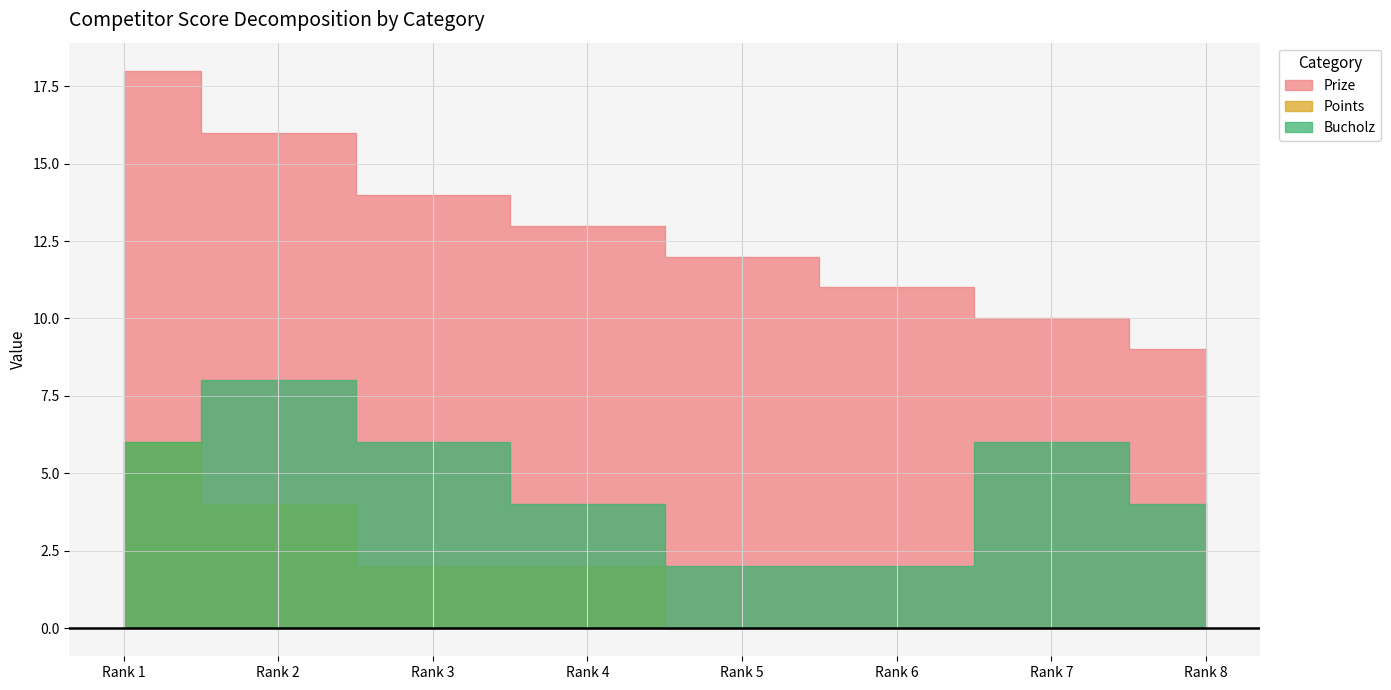

What are all the series names shown in the legend?

Prize, Points, Bucholz